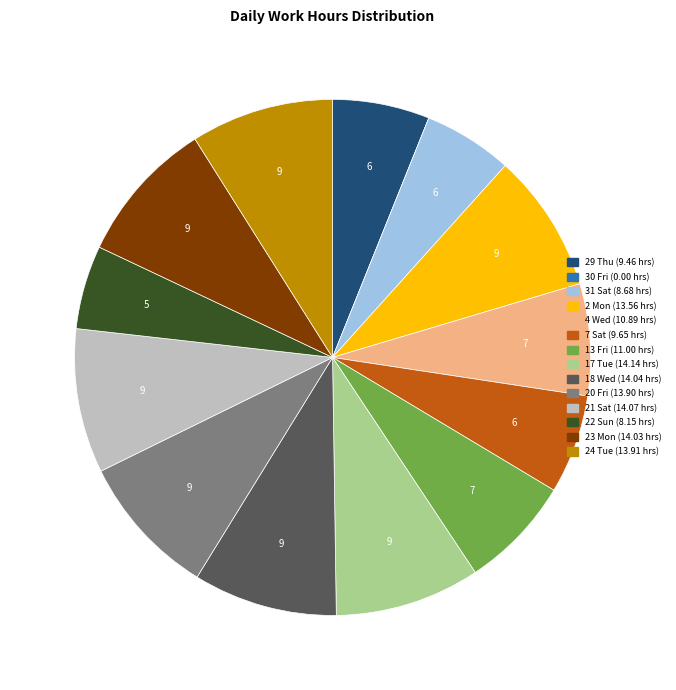

Which has a higher value, 18 Wed or 31 Sat?

18 Wed